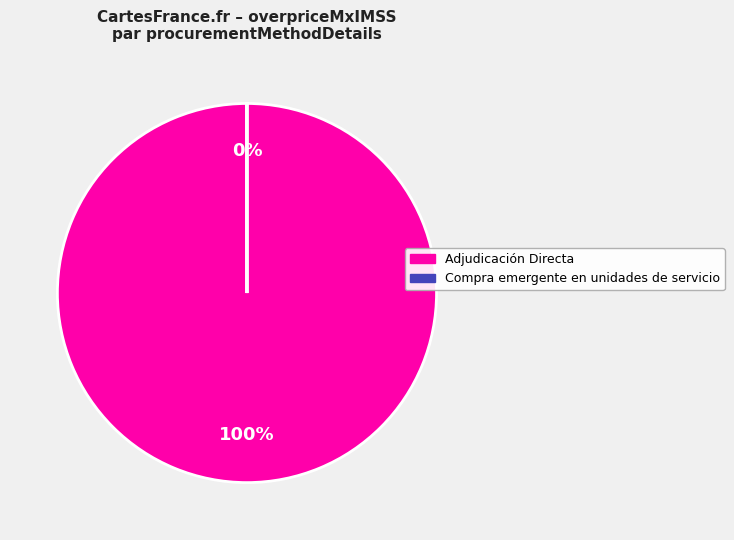

How many slices are in this pie chart?

2